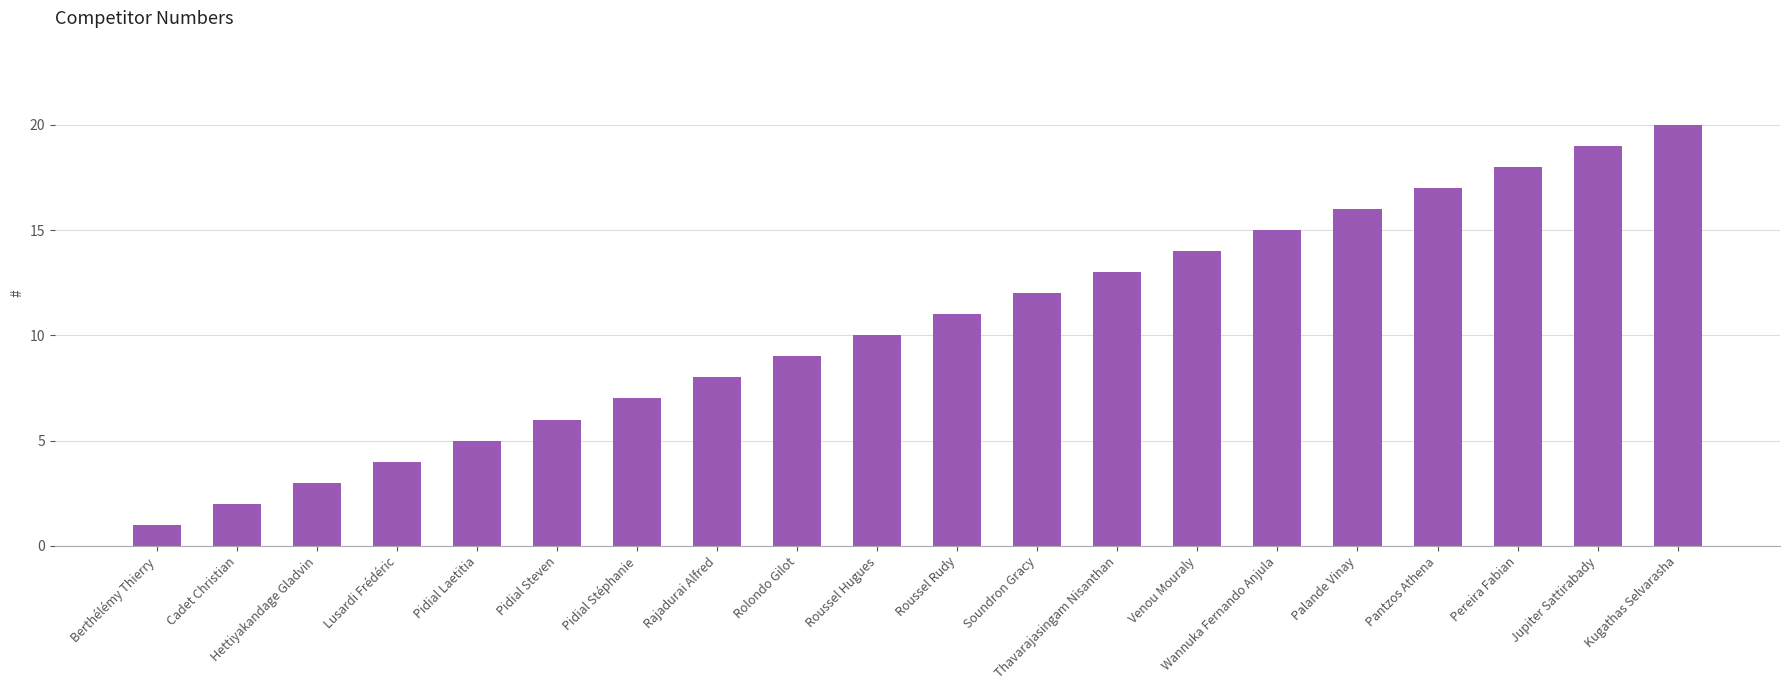

Rank the categories by value from lowest to highest.

Berthélémy Thierry, Cadet Christian, Hettiyakandage Gladvin, Lusardi Frédéric, Pidial Laetitia, Pidial Steven, Pidial Stéphanie, Rajadurai Alfred, Rolondo Gilot, Roussel Hugues, Roussel Rudy, Soundron Gracy, Thavarajasingam Nisanthan, Venou Mouraly, Wannuka Fernando Anjula, Palande Vinay, Pantzos Athena, Pereira Fabian, Jupiter Sattirabady, Kugathas Selvarasha